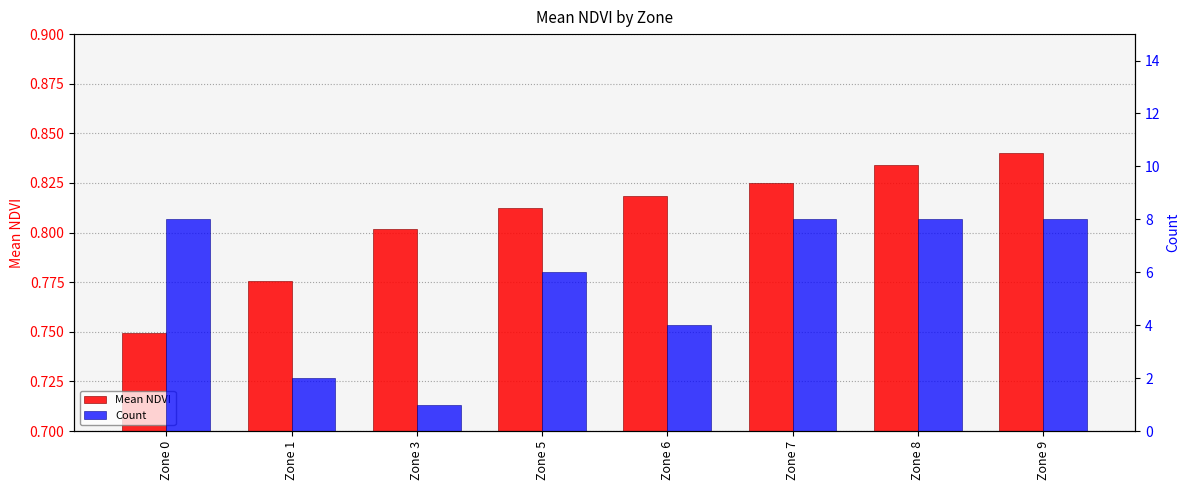

At which category does the chart reach its minimum across all series?

Zone 0